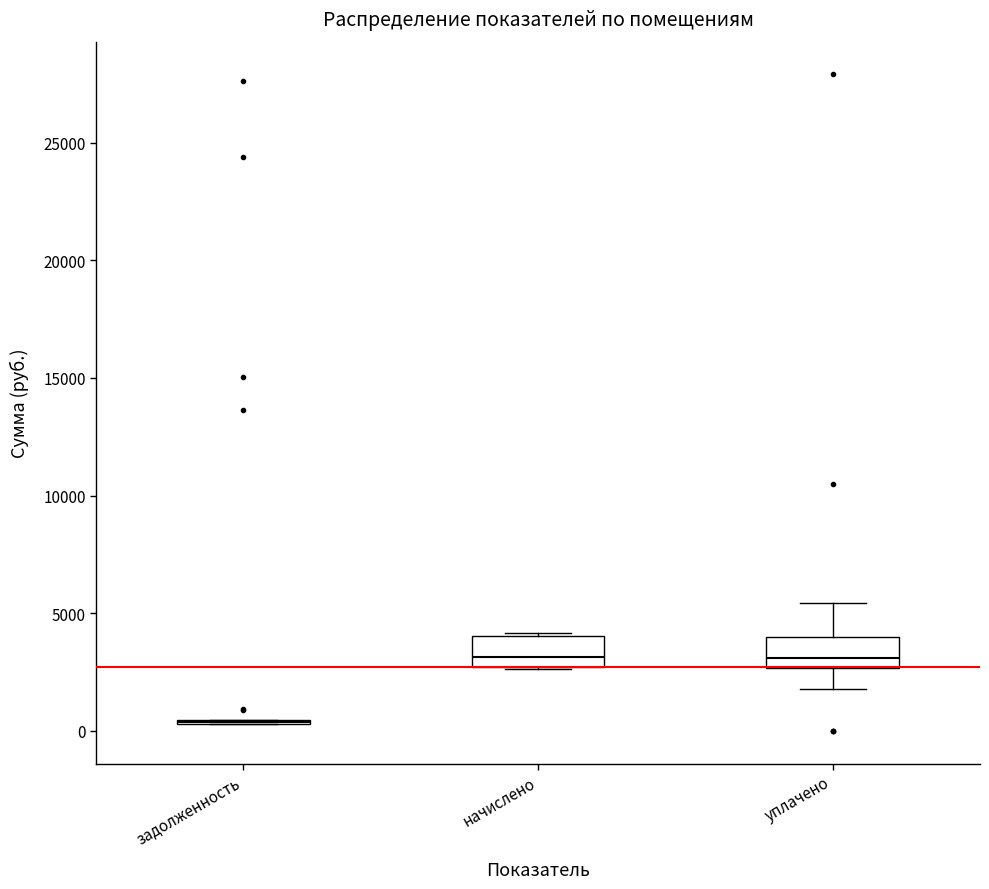

Reading left to right, read every box against the y-axis: the position of its median line, the range the box covers, and the ends of its whiskers. The values are not printed on the chart, so give them approximately, as read against the axis.

задолженность: box collapsed to a line at 500, whiskers 500 to 500
начислено: median 3000, box 2500 to 4000, whiskers 2500 to 4000
уплачено: median 3000, box 2500 to 4000, whiskers 2000 to 5500